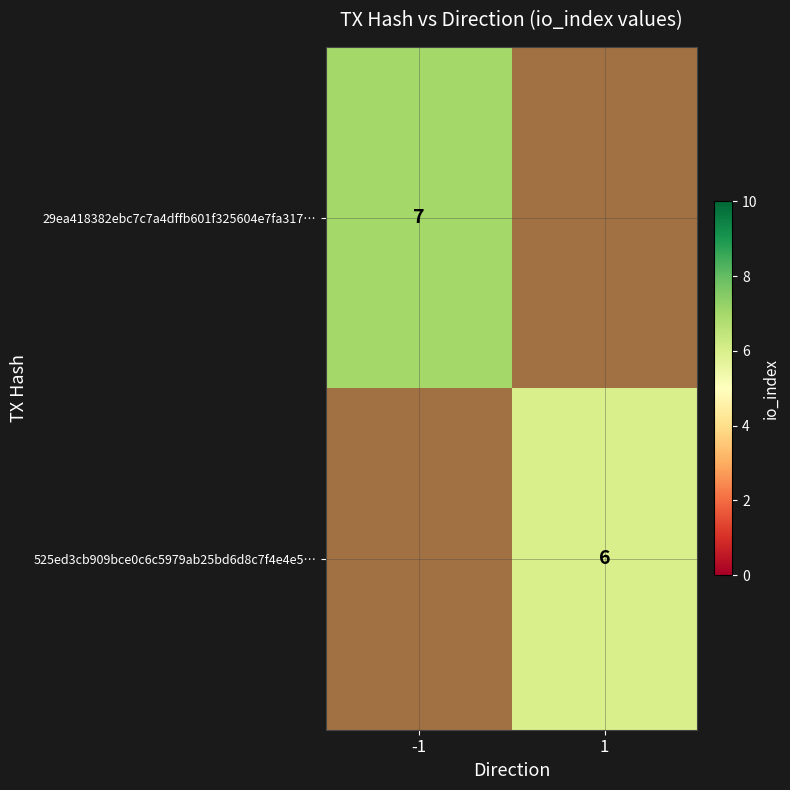

Between 1 and -1, which is larger?

-1